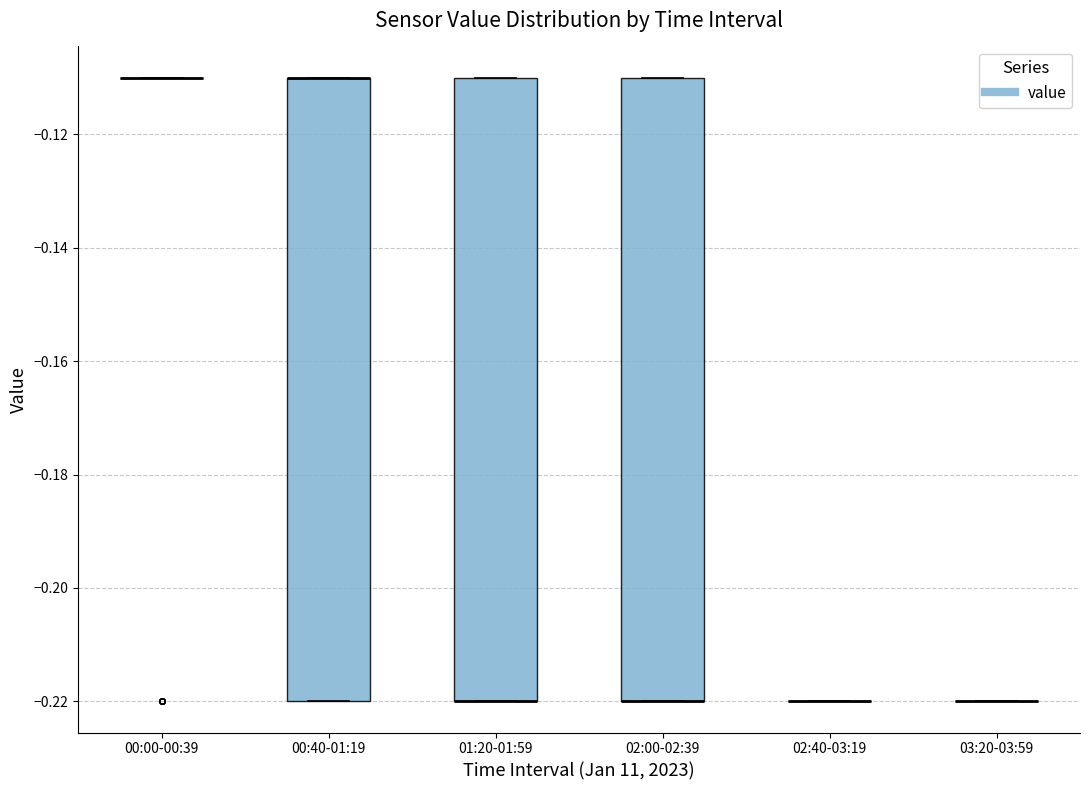

Reading left to right, read every box against the y-axis: the position of its median line, the range the box covers, and the ends of its whiskers. The values are not printed on the chart, so give them approximately, as read against the axis.

00:00-00:39: box collapsed to a line at -0.11, whiskers -0.11 to -0.11
00:40-01:19: median -0.11 (drawn on the box's upper edge), box -0.22 to -0.11, whiskers -0.22 to -0.11
01:20-01:59: median -0.22 (drawn on the box's lower edge), box -0.22 to -0.11, whiskers -0.22 to -0.11
02:00-02:39: median -0.22 (drawn on the box's lower edge), box -0.22 to -0.11, whiskers -0.22 to -0.11
02:40-03:19: box collapsed to a line at -0.22, whiskers -0.22 to -0.22
03:20-03:59: box collapsed to a line at -0.22, whiskers -0.22 to -0.22